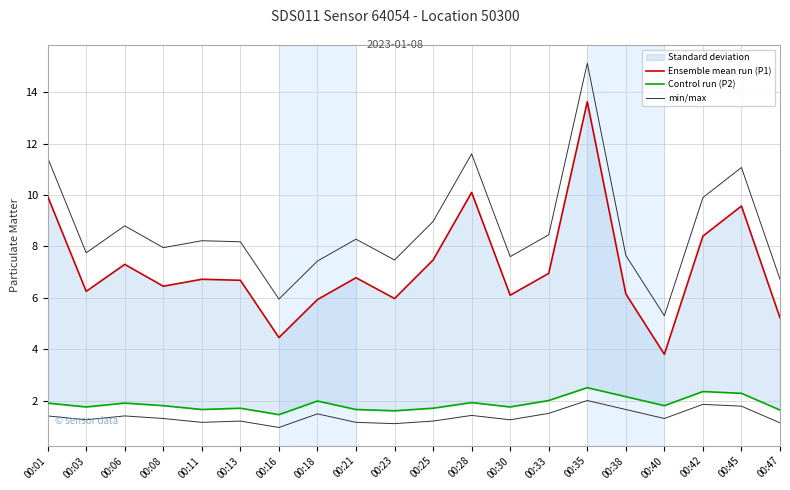

At which category does Ensemble mean run (P1) reach its first local peak?

00:06